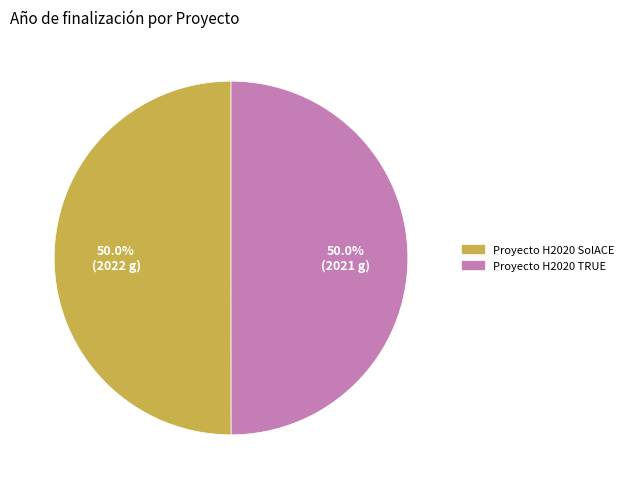

Is it true that Proyecto H2020 SolACE is 50% of the pie?

True